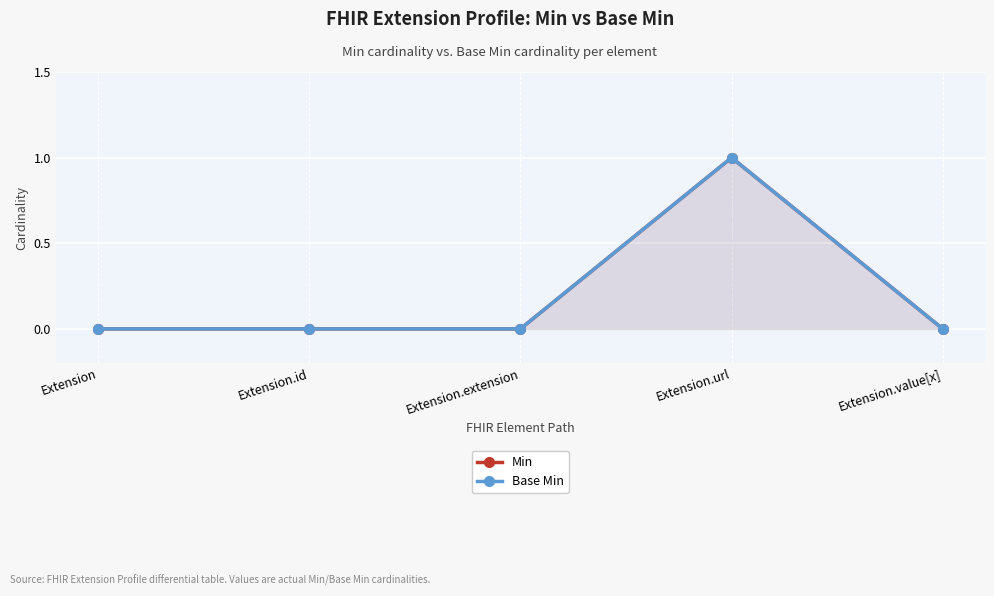

True or false: Base Min and Min cross at least once.

False